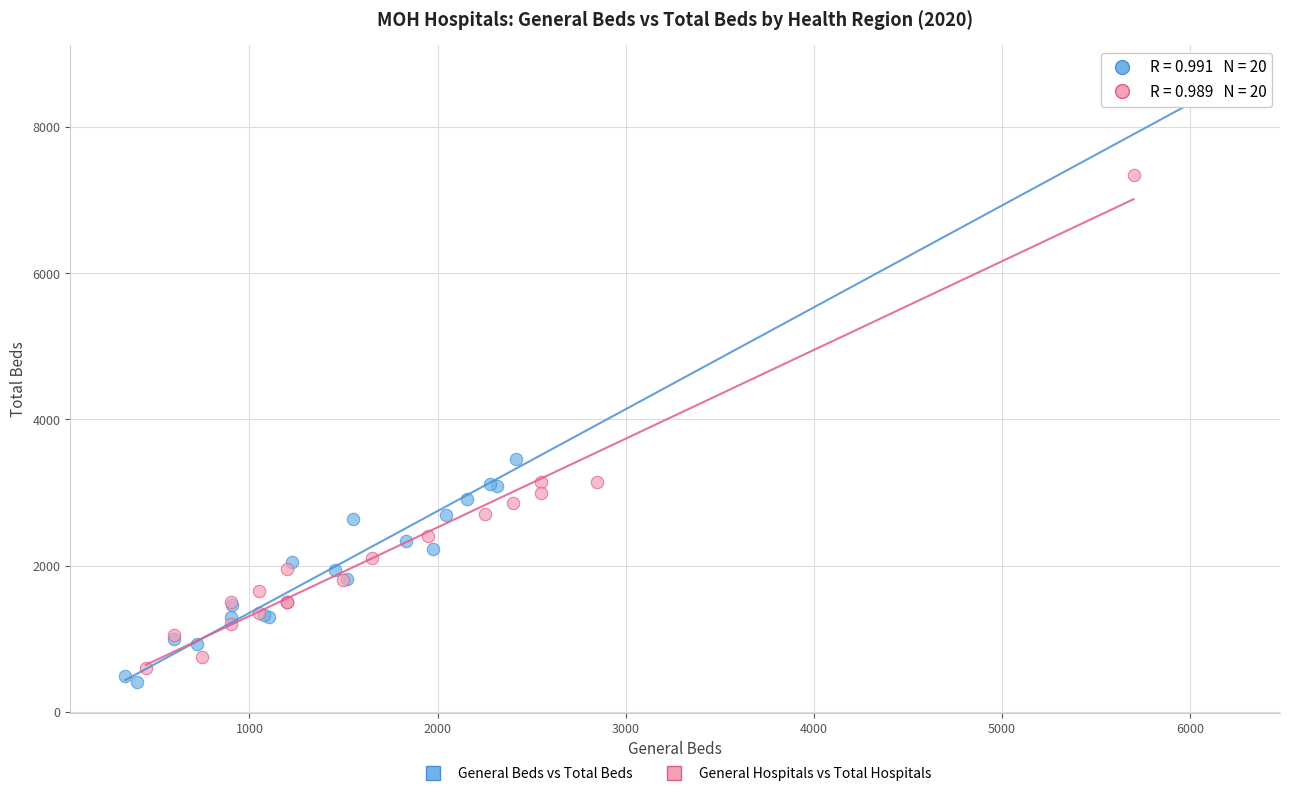

Which series reaches the maximum Y coordinate?

General Beds vs Total Beds